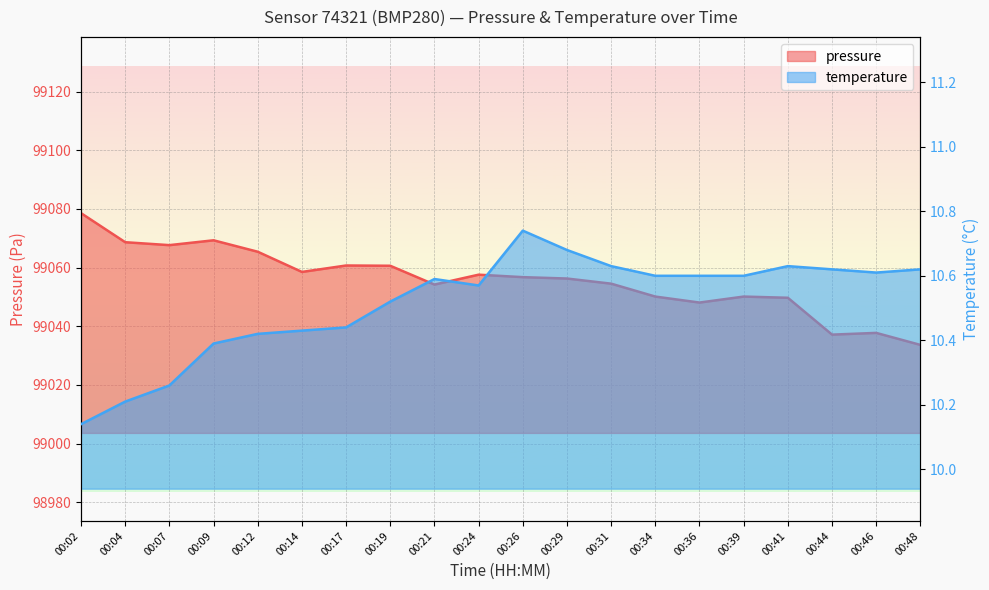

Which series has the largest total across all categories?

pressure